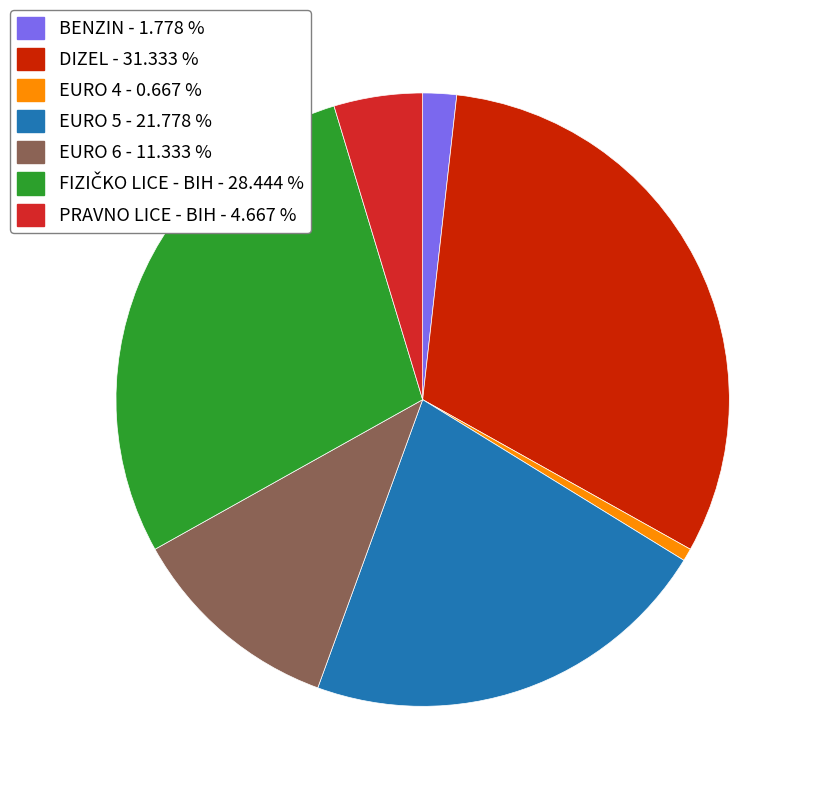

Count the number of slices in the pie.

7